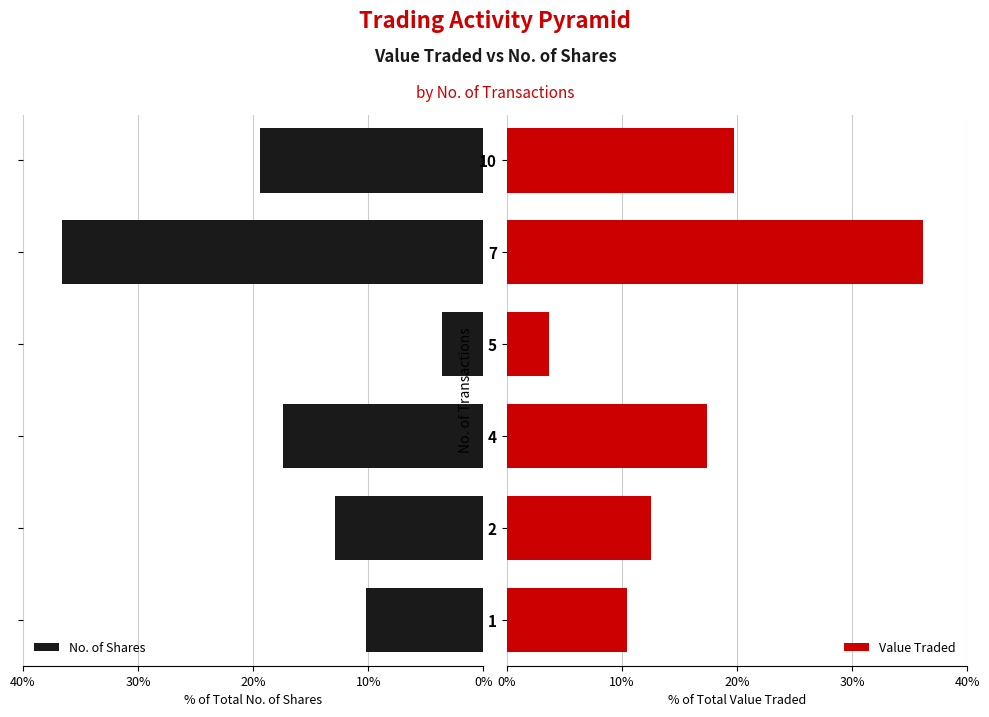

What are all the series names shown in the legend?

No. of Shares, Value Traded